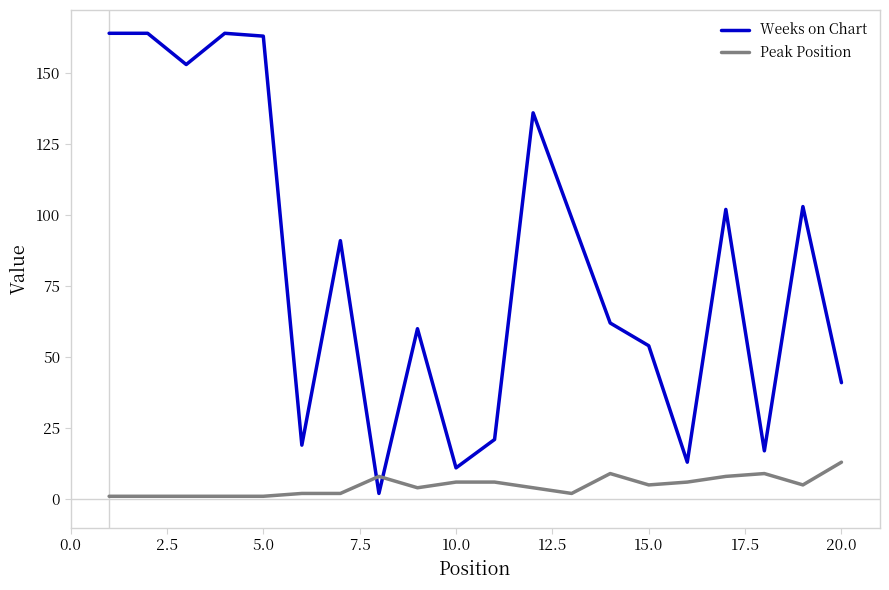

In Weeks on Chart, how many points are lower than both neighbors (excluding endpoints)?

6